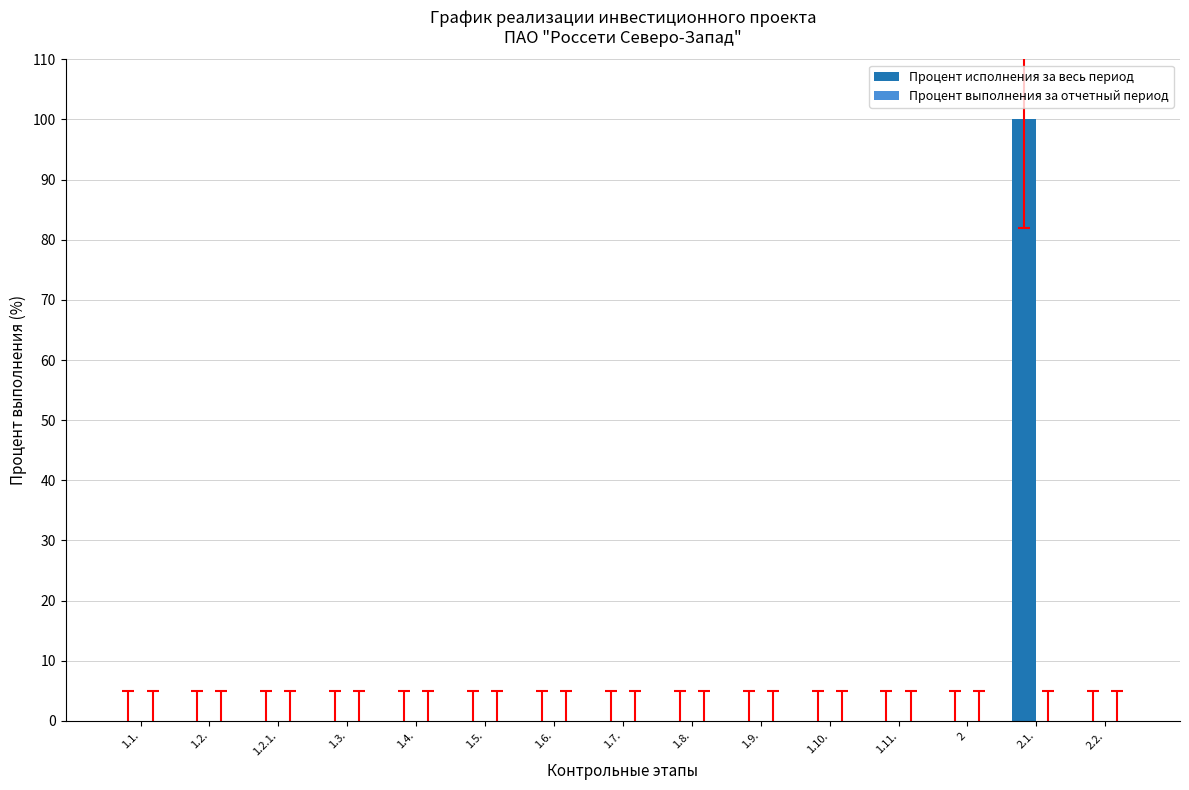

What is the sum of all values?

100